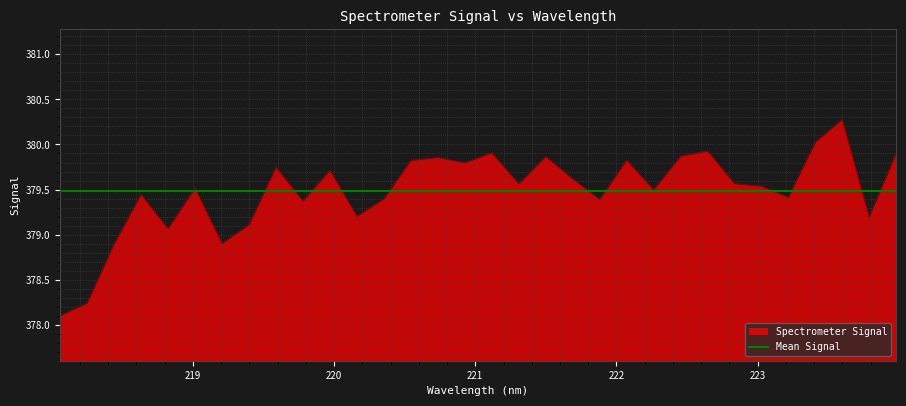

Which label corresponds to the smallest value in the chart?

218.0596